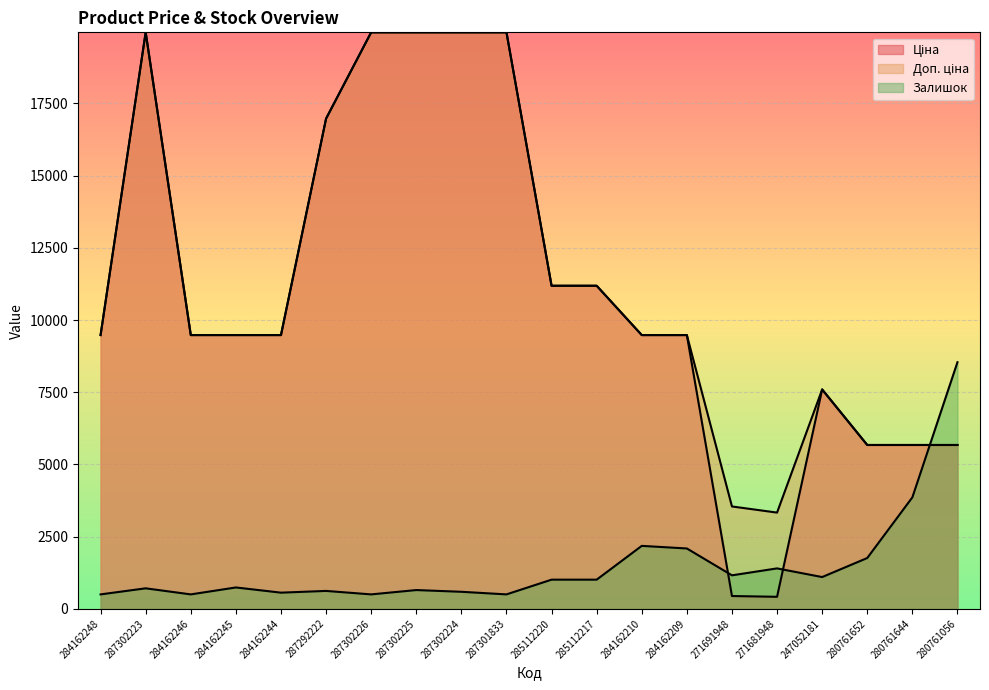

At which category is the sum across all series the highest?

287302223